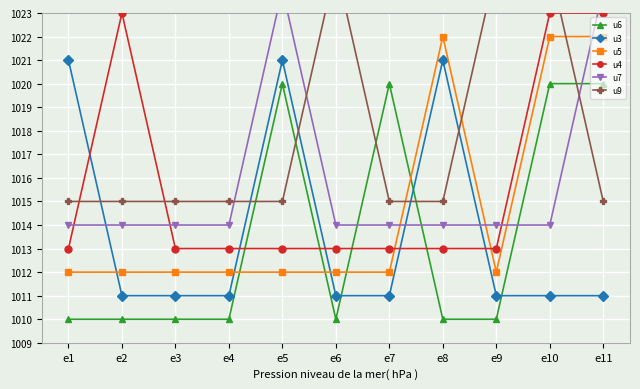

Which series has the widest spread of values?

u6